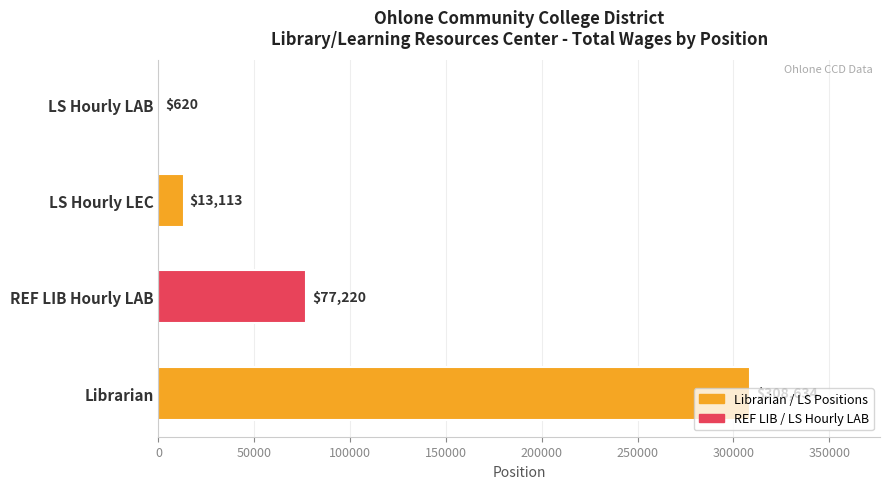

At which label is the value closest to 154627?

REF LIB Hourly LAB